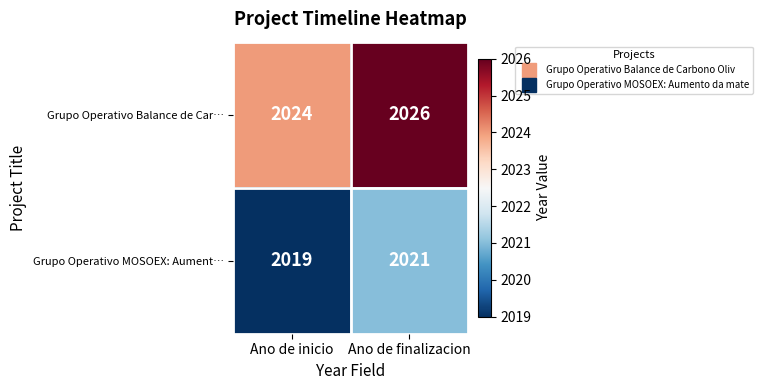

What is the average value of the Grupo Operativo MOSOEX: Aument… series?

2020